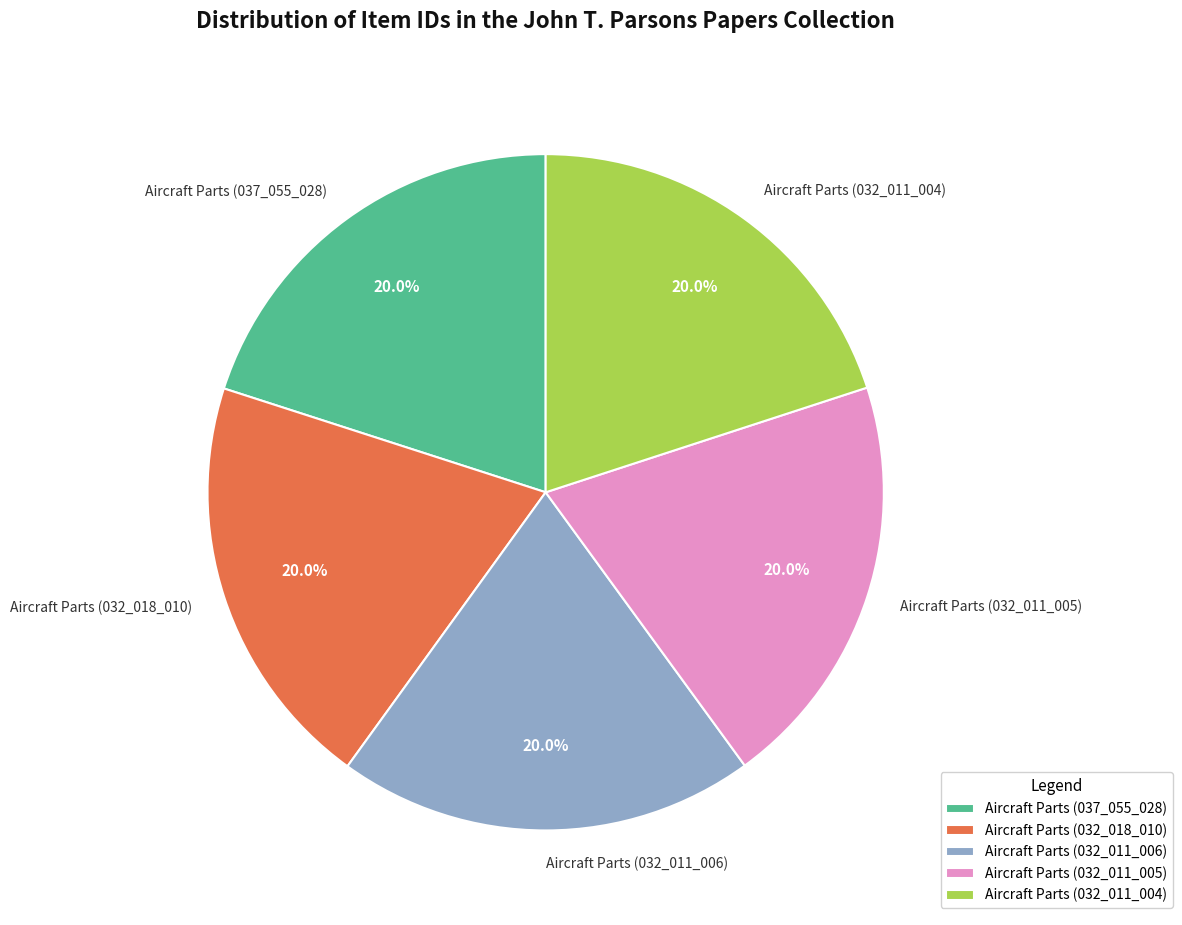

The Aircraft Parts (032_011_005) slice represents 8% of the pie. True or false?

False